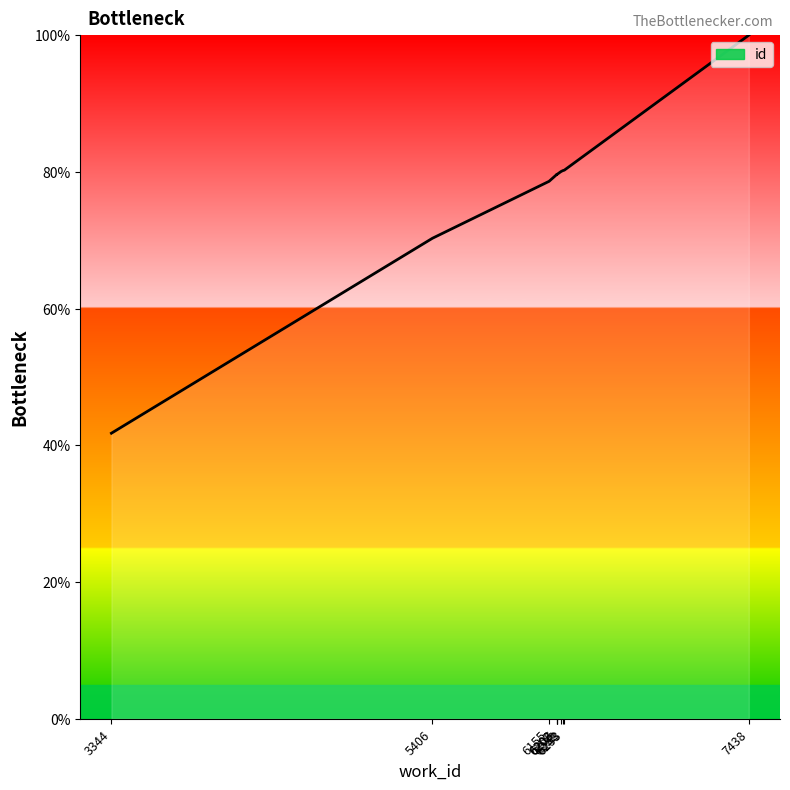

Reading left to right, transcribe all the data shown in this chart.

3344=41.8	5406=70.3	6155=78.6	6203=79.6	6203=79.6	6206=79.6	6232=80.1	6243=80.2	6253=80.3	7438=100.0